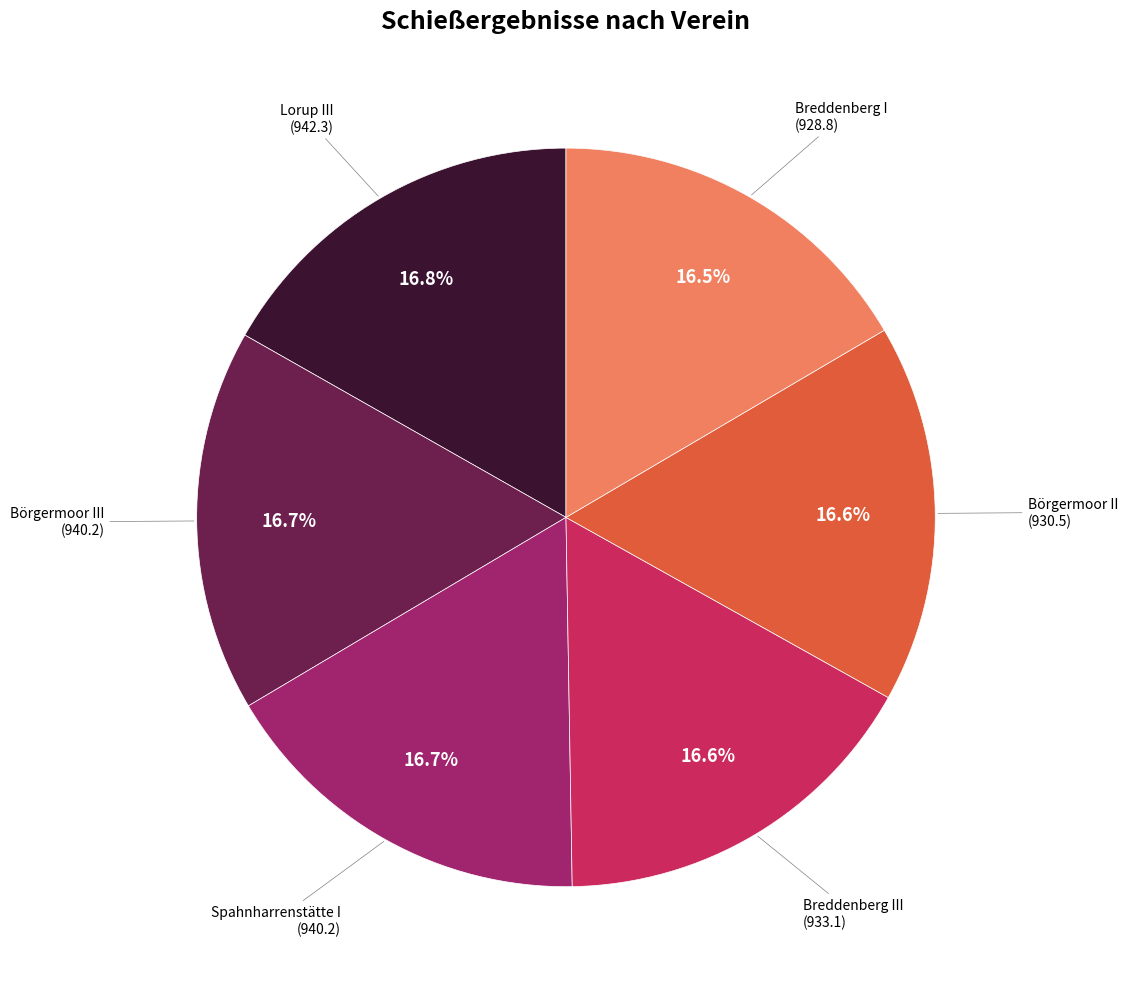

How many segments does this pie chart have?

6